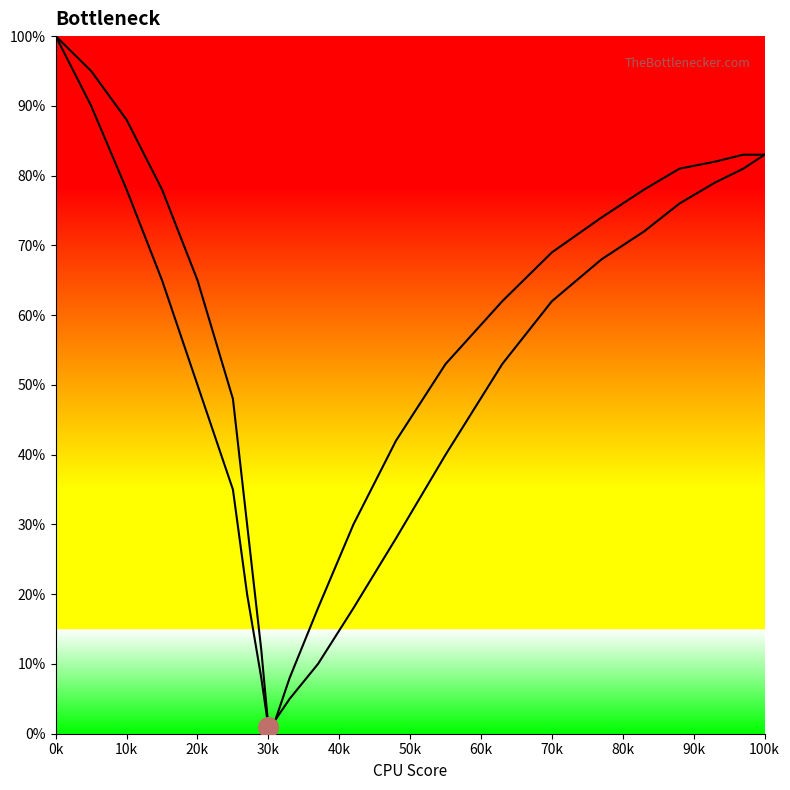

At which category is the sum across all series the highest?

0k